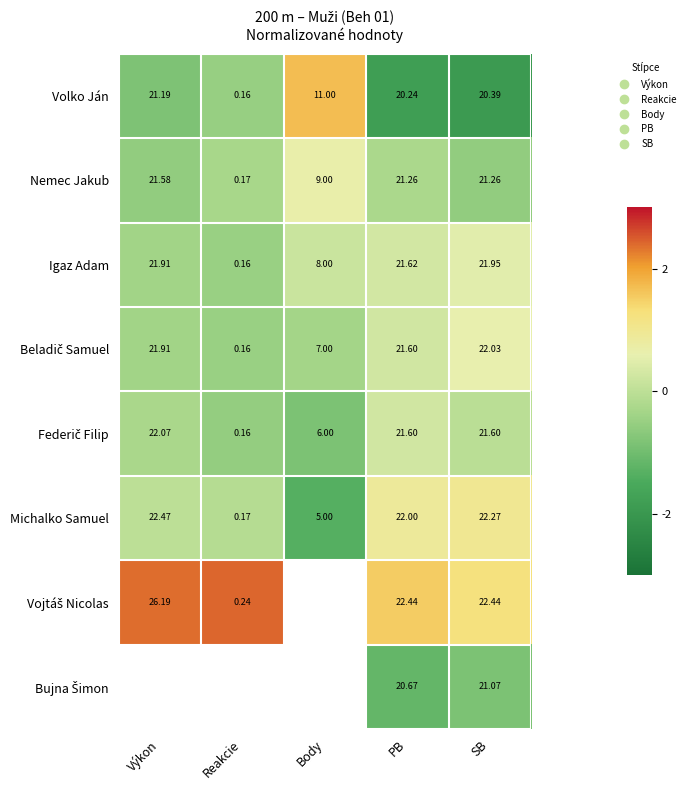

What is the smallest value displayed?

-1.9